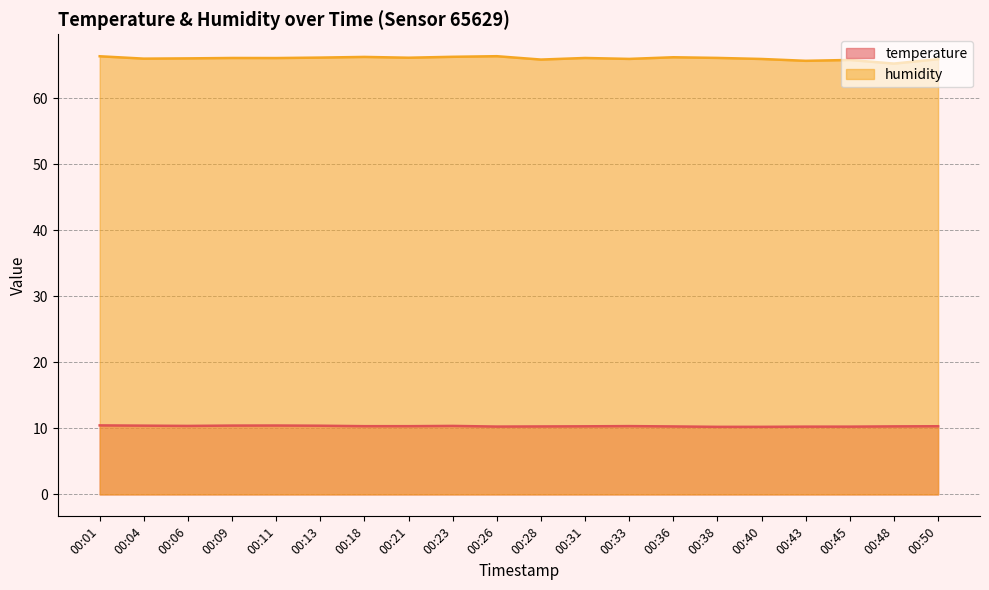

Is it true that temperature equals 10.3 at 00:31?

True